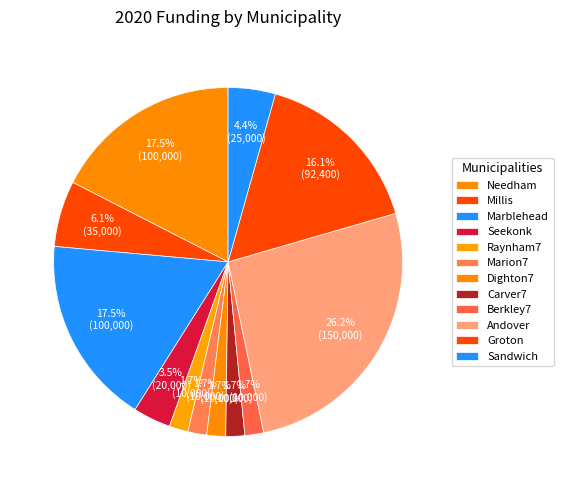

Count the number of slices in the pie.

12